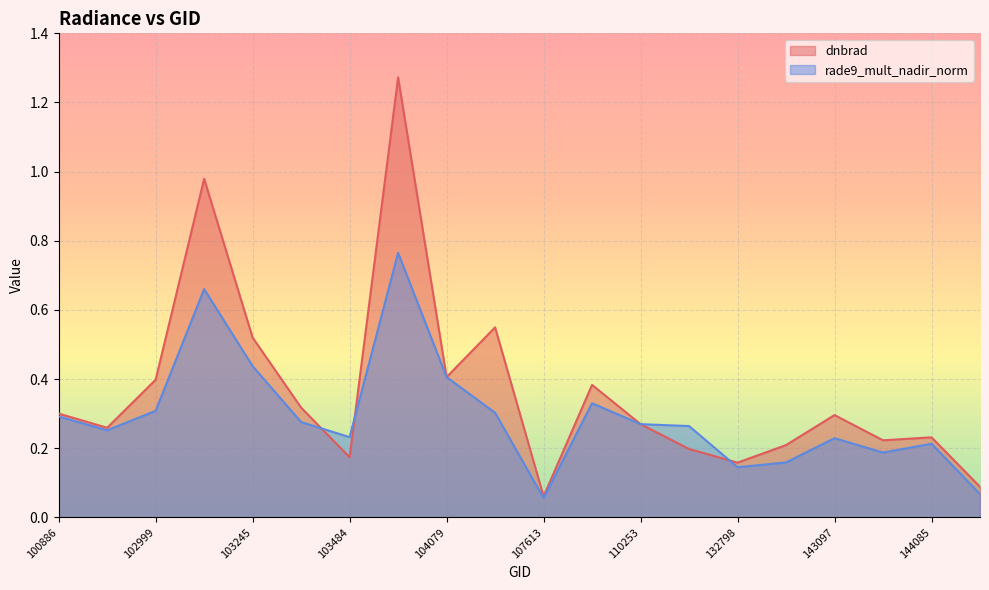

How many times do rade9_mult_nadir_norm and dnbrad cross each other?

4